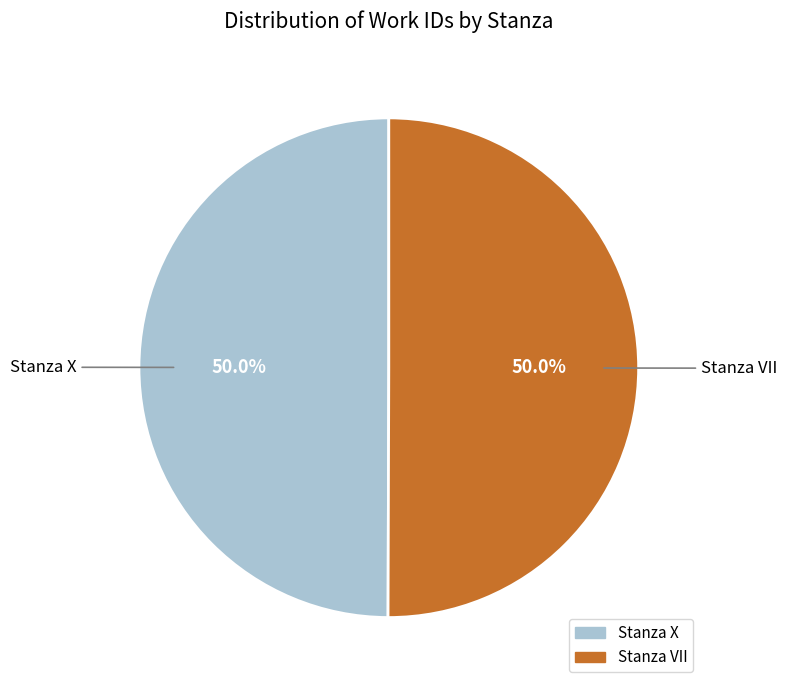

Count the number of slices in the pie.

2